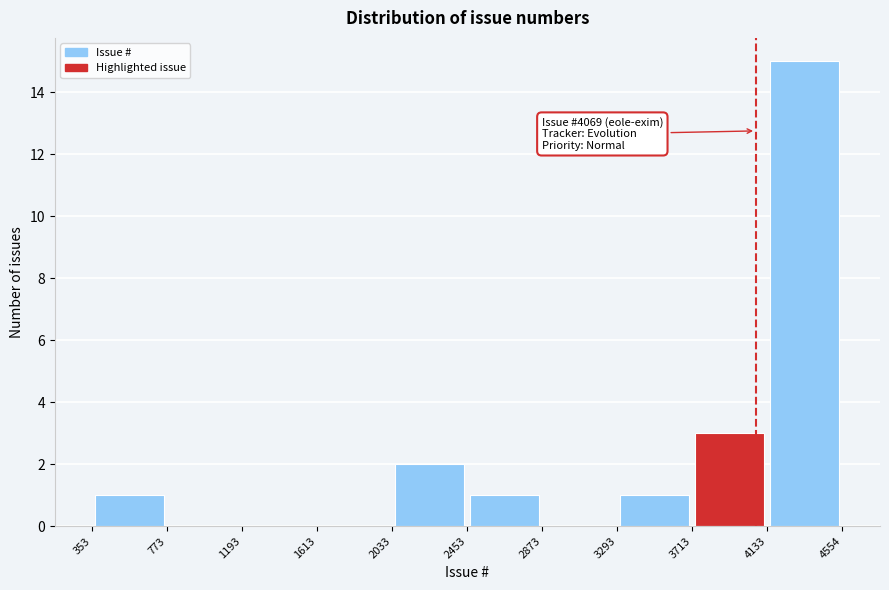

Which range on the x-axis has the tallest bar?

4133 to 4554